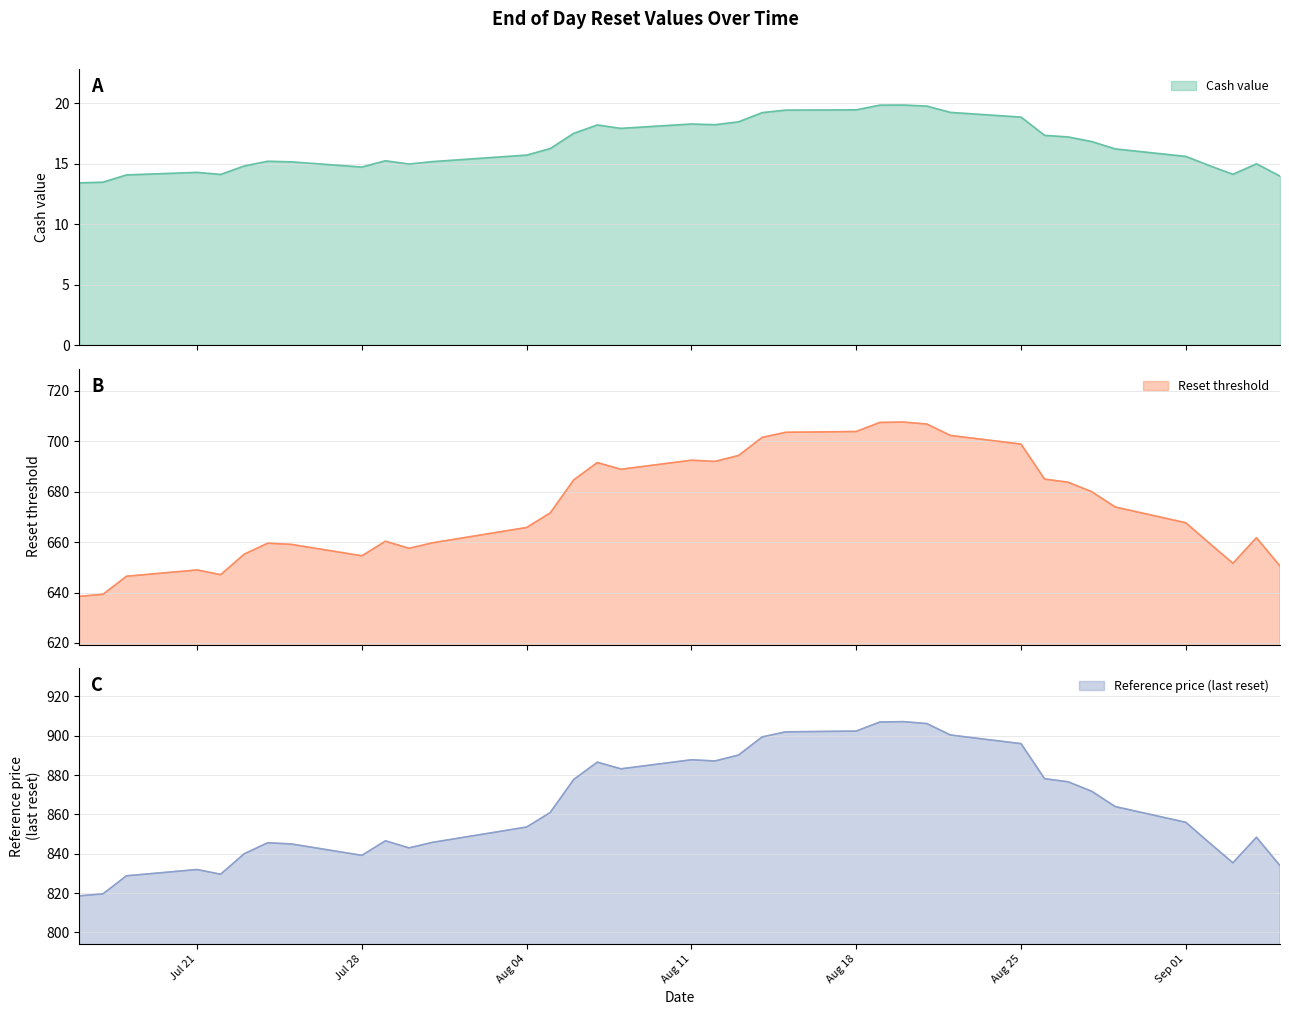

Is the value of Reset threshold at 2025-08-12 greater than the value of Reference price at 2025-08-12?

No